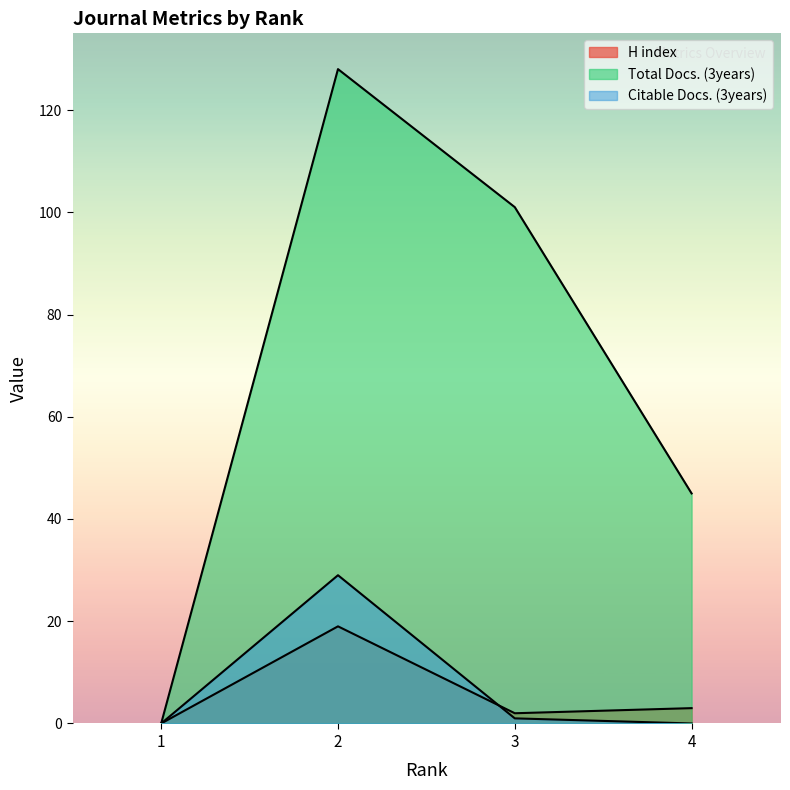

At how many categories does at least one series exceed 106?

1